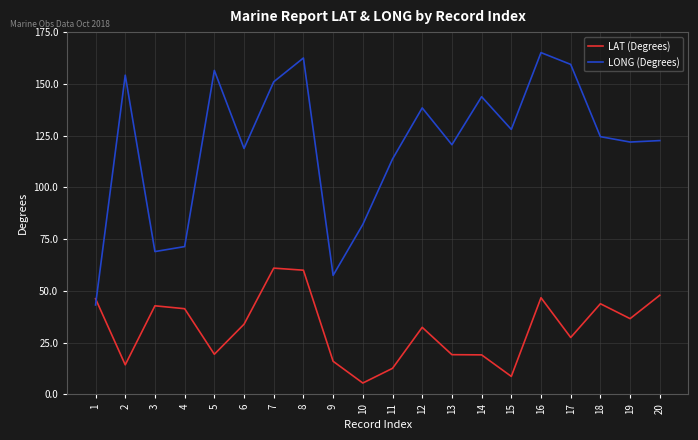

What is the difference between the maximum and minimum values in the LAT (Degrees) series?

55.5